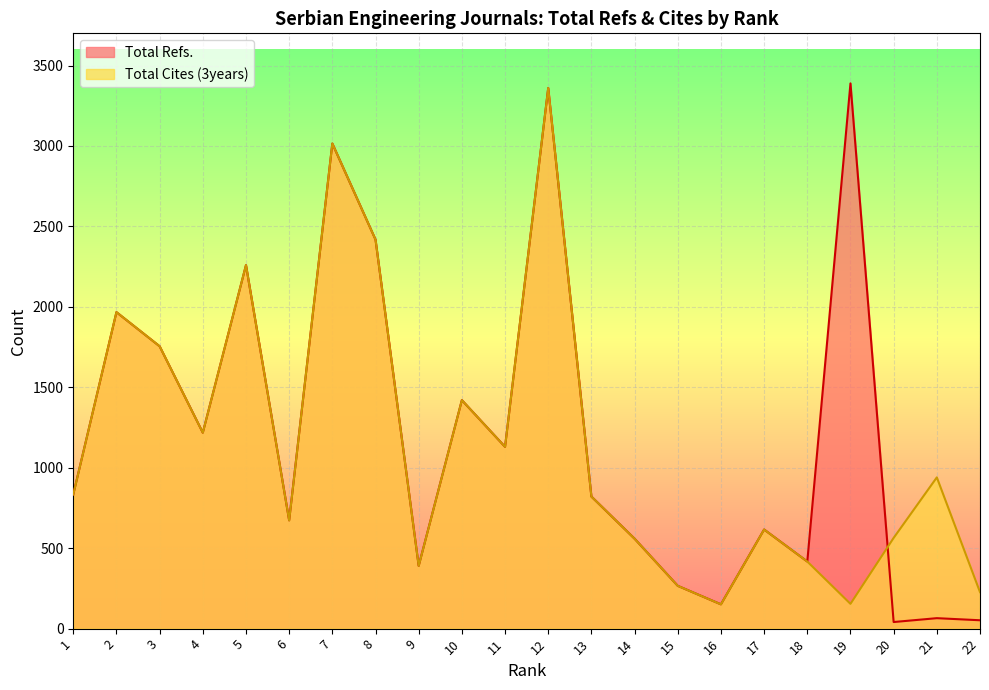

Which series has the largest total across all categories?

Total Refs.